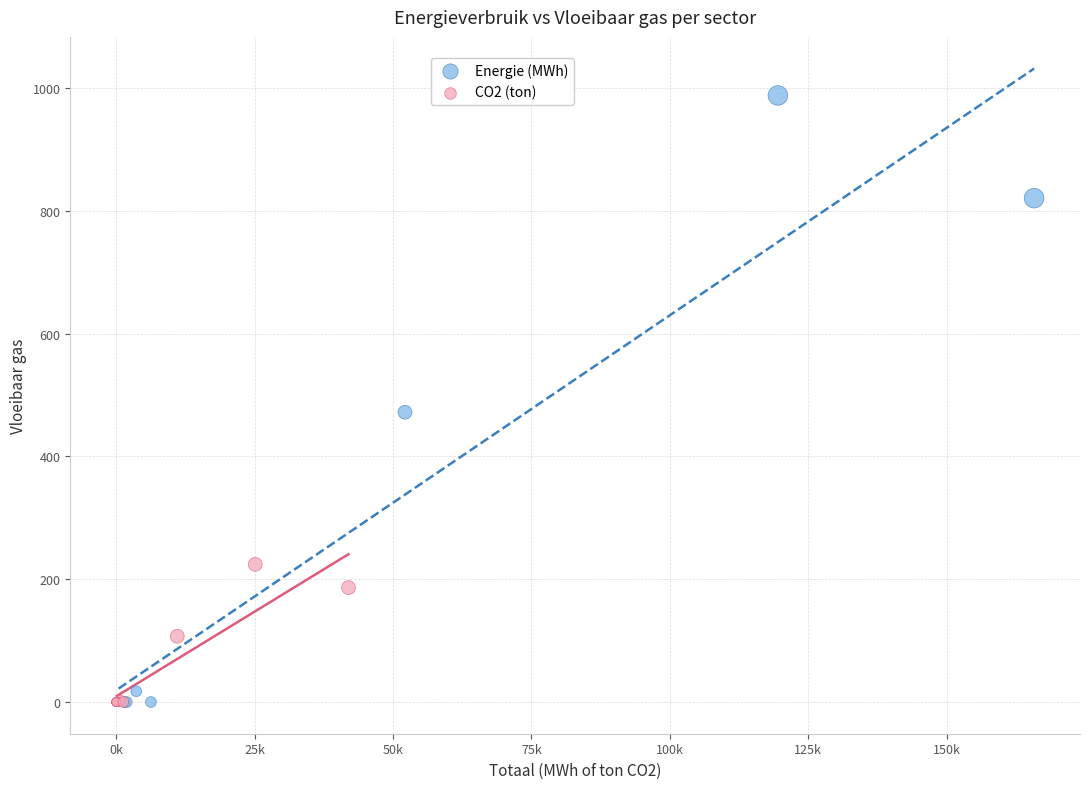

Which series reaches the maximum Y coordinate?

Energie (MWh)